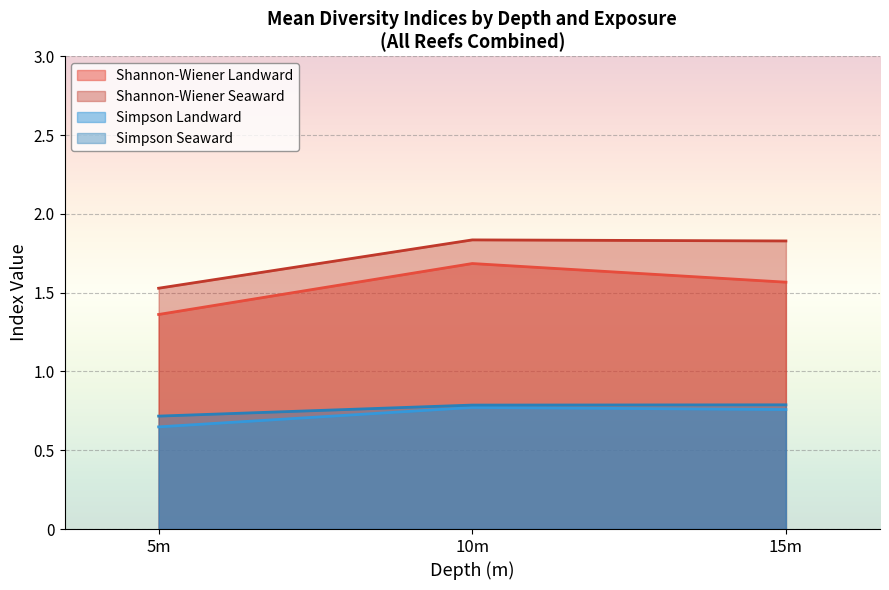

The Simpson (Seaward) series shows 0.4 at 5. True or false?

False